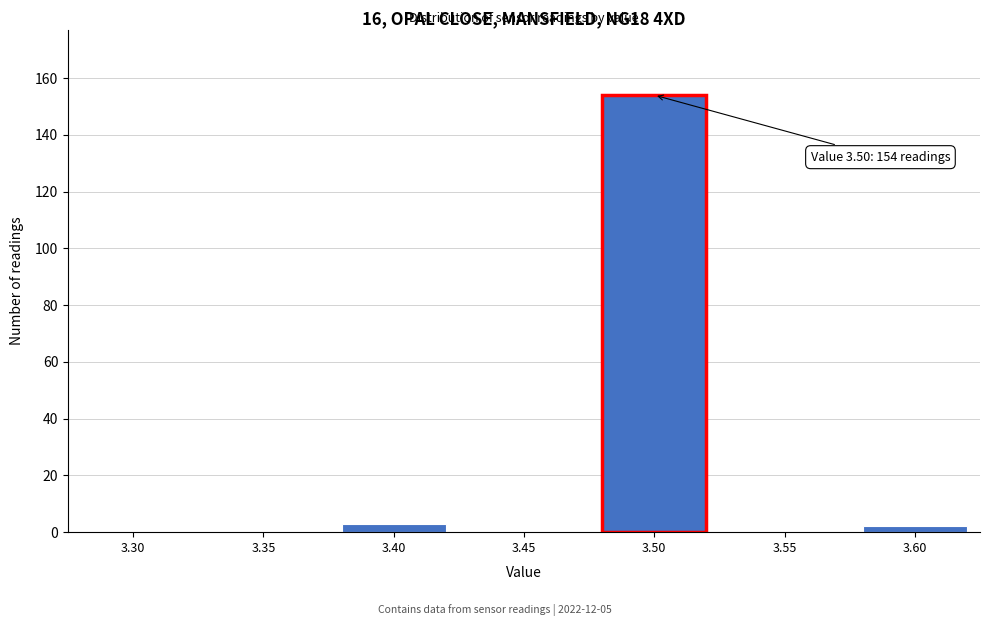

Reading left to right, transcribe all the data shown in this chart.

3.30=0	3.35=0	3.40=3	3.45=0	3.50=154	3.55=0	3.60=2